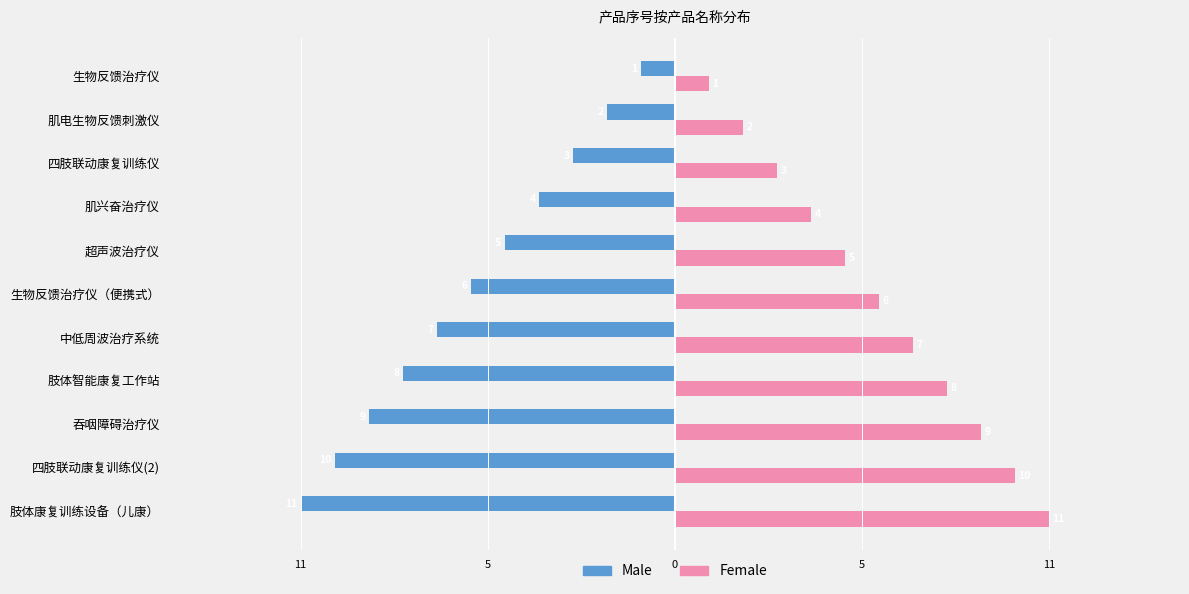

What are all the series names shown in the legend?

Male, Female